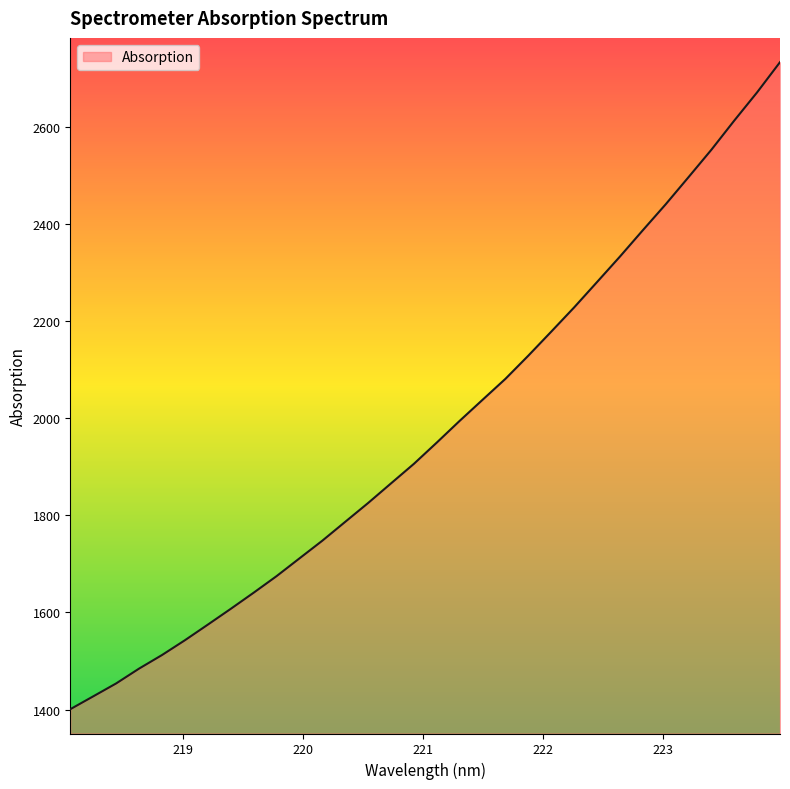

What is the minimum value shown in the chart?

1400.8